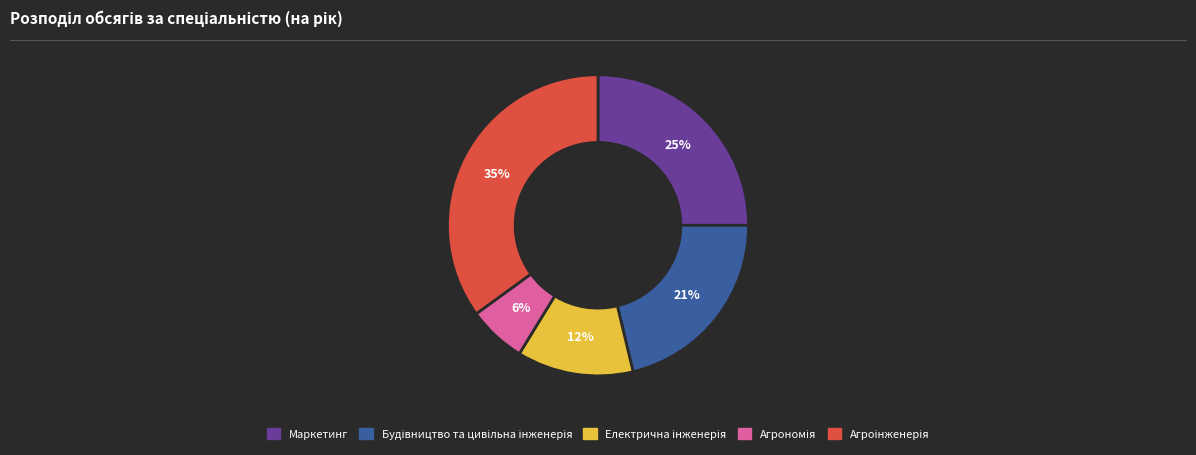

True or false: Маркетинг accounts for 25% of the total.

True